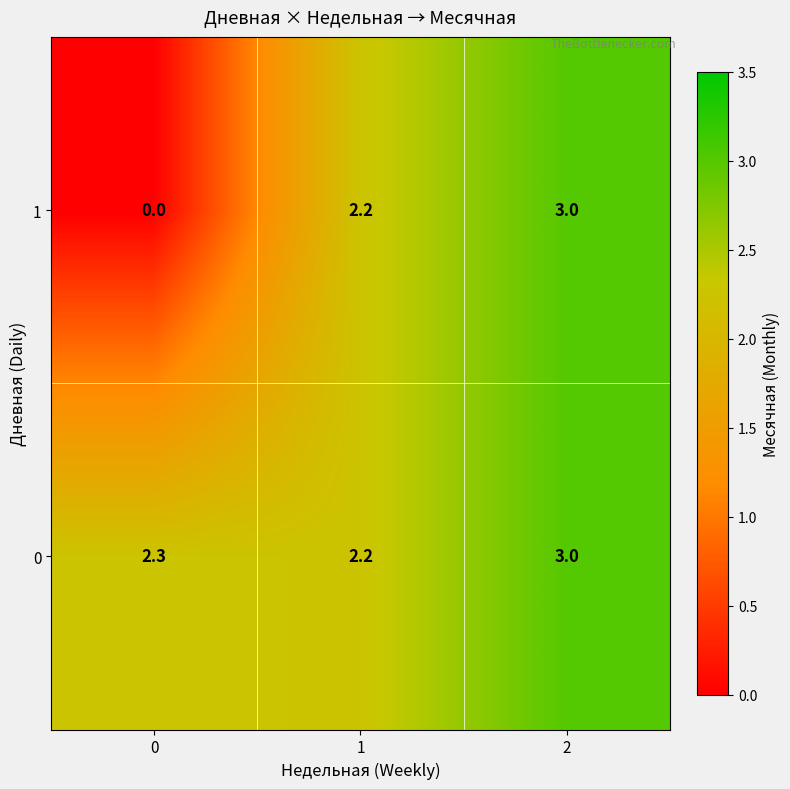

What is the sum of all 0 values?

7.5